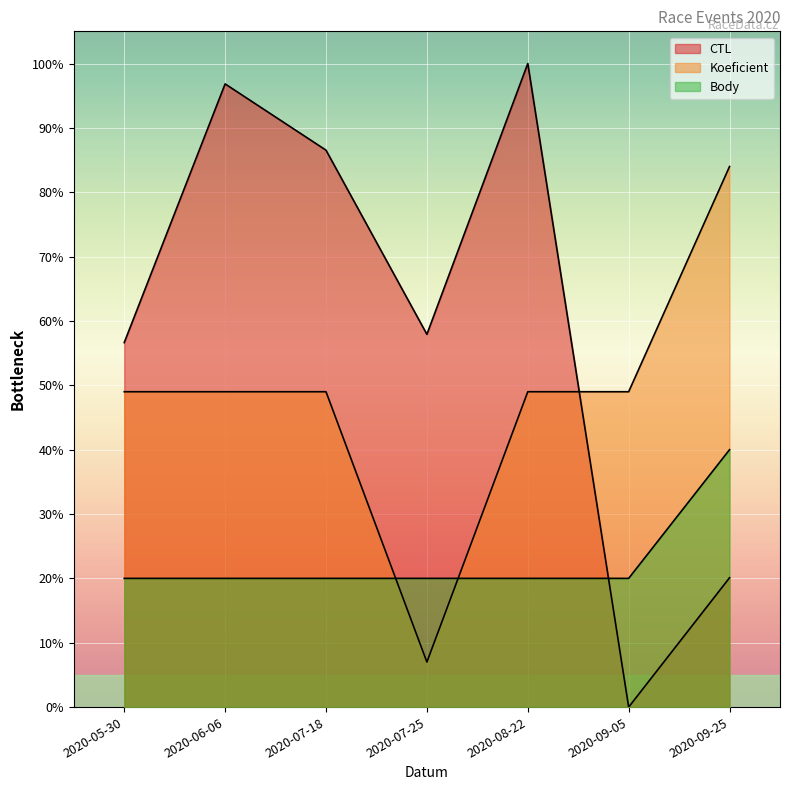

The value of Body at 2020-07-25 is 20.0. True or false?

True